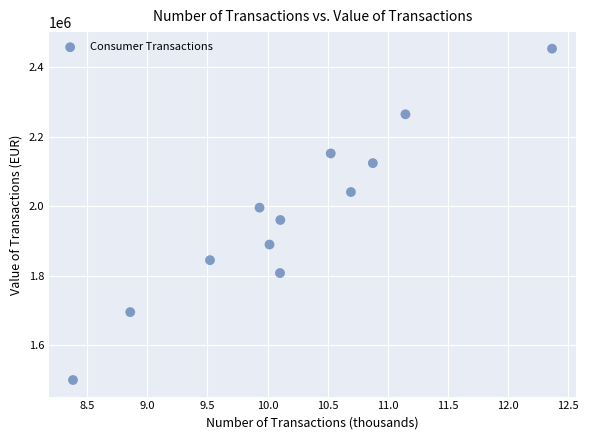

What is the average X value?

10.2